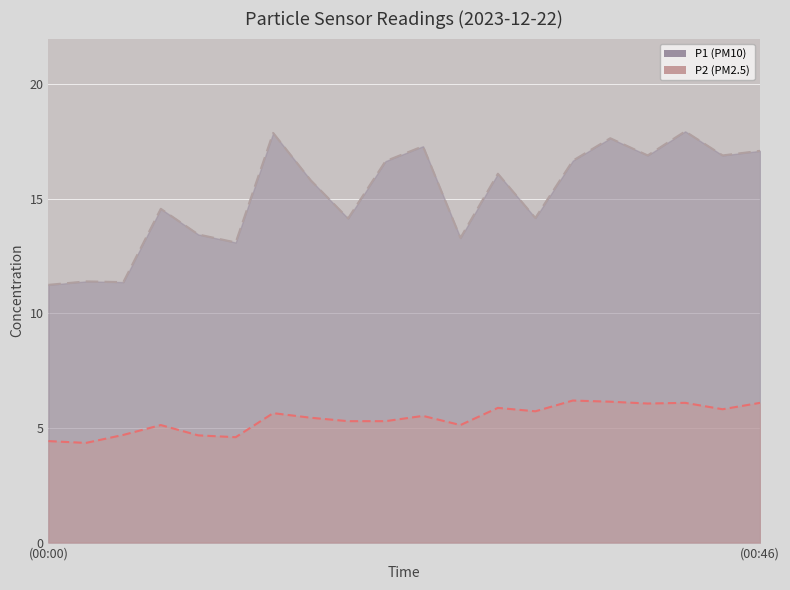

What is the sum of the P1 values at 00:05 and 00:39?

28.3